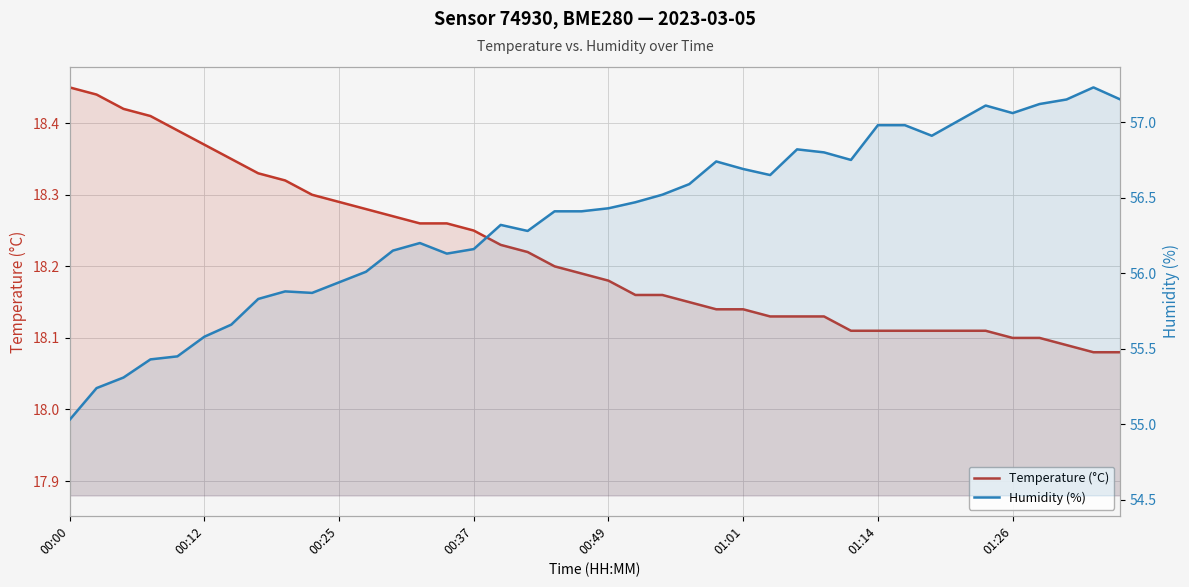

Reading left to right, what are all the values shown in this chart?

Temperature (°C): 18.4	18.4	18.4	18.4	18.4	18.4	18.4	18.3	18.3	18.3	18.3	18.3	18.3	18.3	18.3	18.2	18.2	18.2	18.2	18.2	18.2	18.2	18.2	18.1	18.1	18.1	18.1	18.1	18.1	18.1	18.1	18.1	18.1	18.1	18.1	18.1	18.1	18.1	18.1	18.1
Humidity (%): 55.0	55.2	55.3	55.4	55.5	55.6	55.7	55.8	55.9	55.9	55.9	56.0	56.1	56.2	56.1	56.2	56.3	56.3	56.4	56.4	56.4	56.5	56.5	56.6	56.7	56.7	56.6	56.8	56.8	56.8	57.0	57.0	56.9	57.0	57.1	57.1	57.1	57.1	57.2	57.1